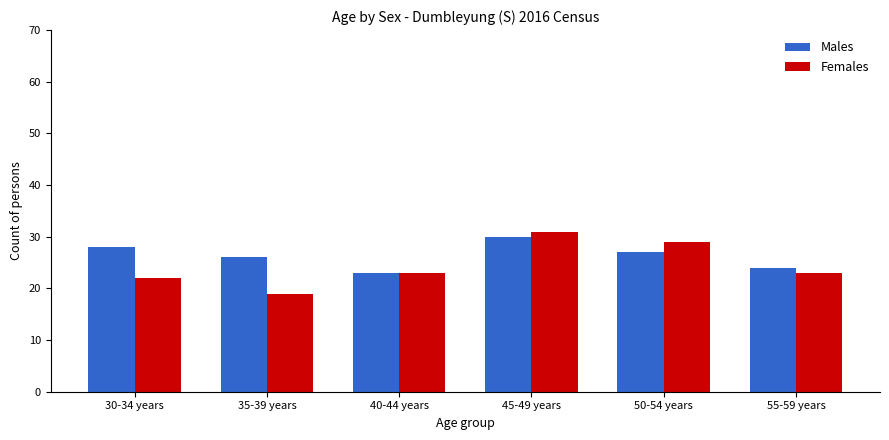

What is the value of the Males bar at the 4th from the left?

30